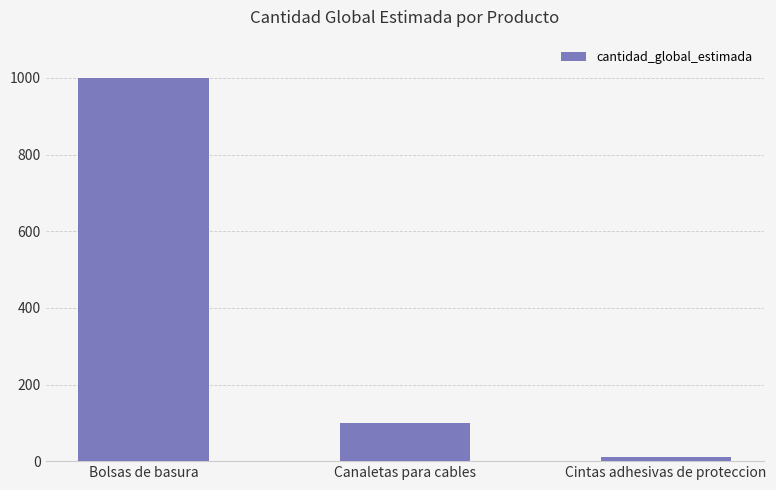

What position from the left is Cintas adhesivas de proteccion?

3